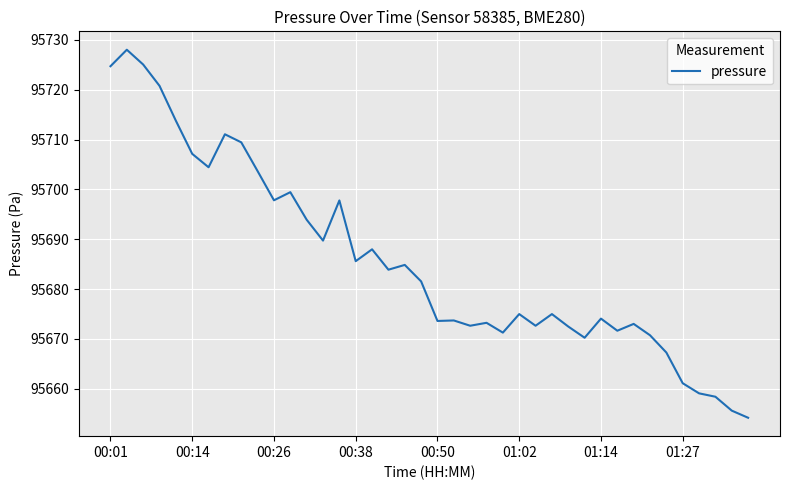

What is the difference between the maximum and minimum values?

73.9